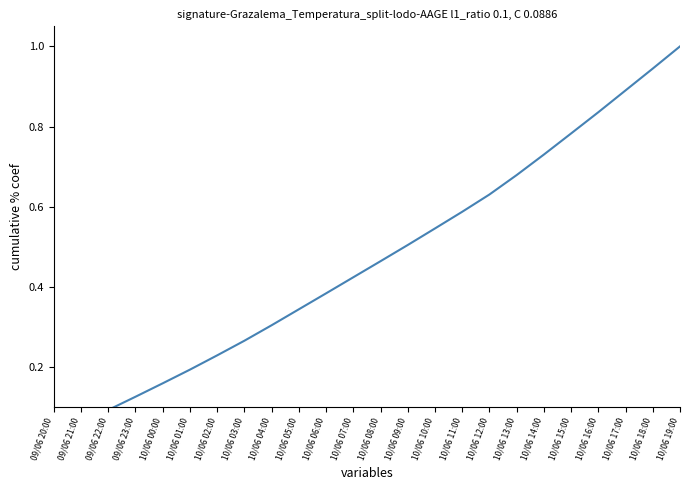

Is it true that the value at 10/06 13:00 is 0.7?

True